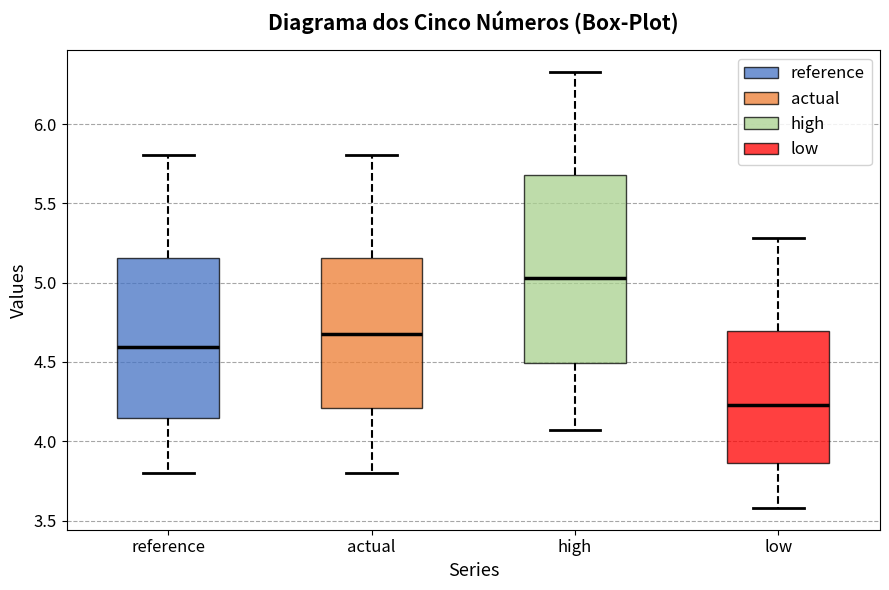

Where is the upper edge of the box for low on the y-axis? The values are not printed on the chart, so give them approximately, as read against the axis.

4.70